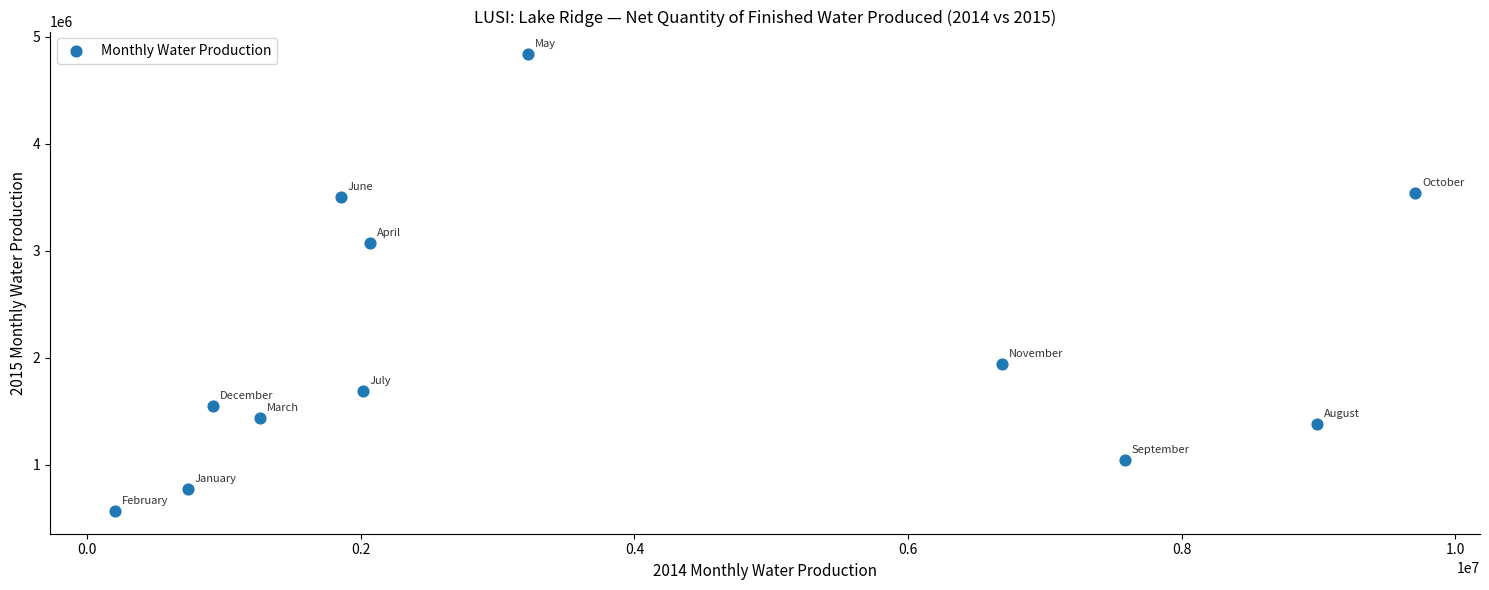

What Y value in the scatter plot is closest to 2702500?

3077000